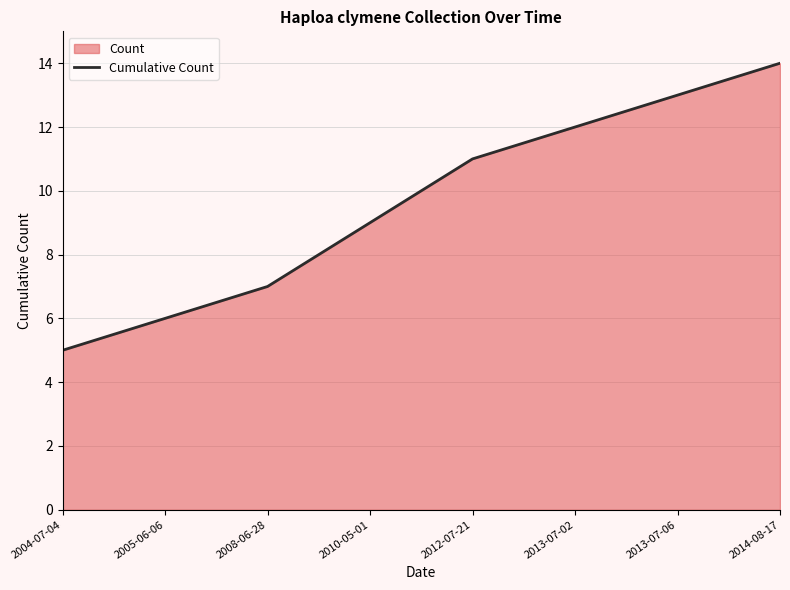

What is the sum of the values at 2004-07-04 and 2005-06-06?

11